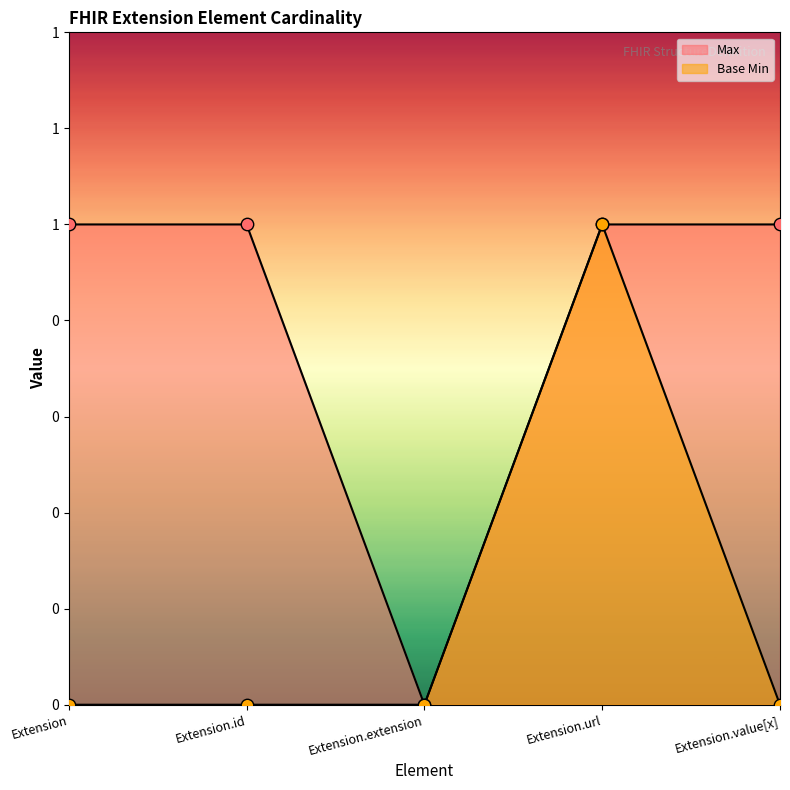

At which category is the sum across all series the highest?

Extension.url